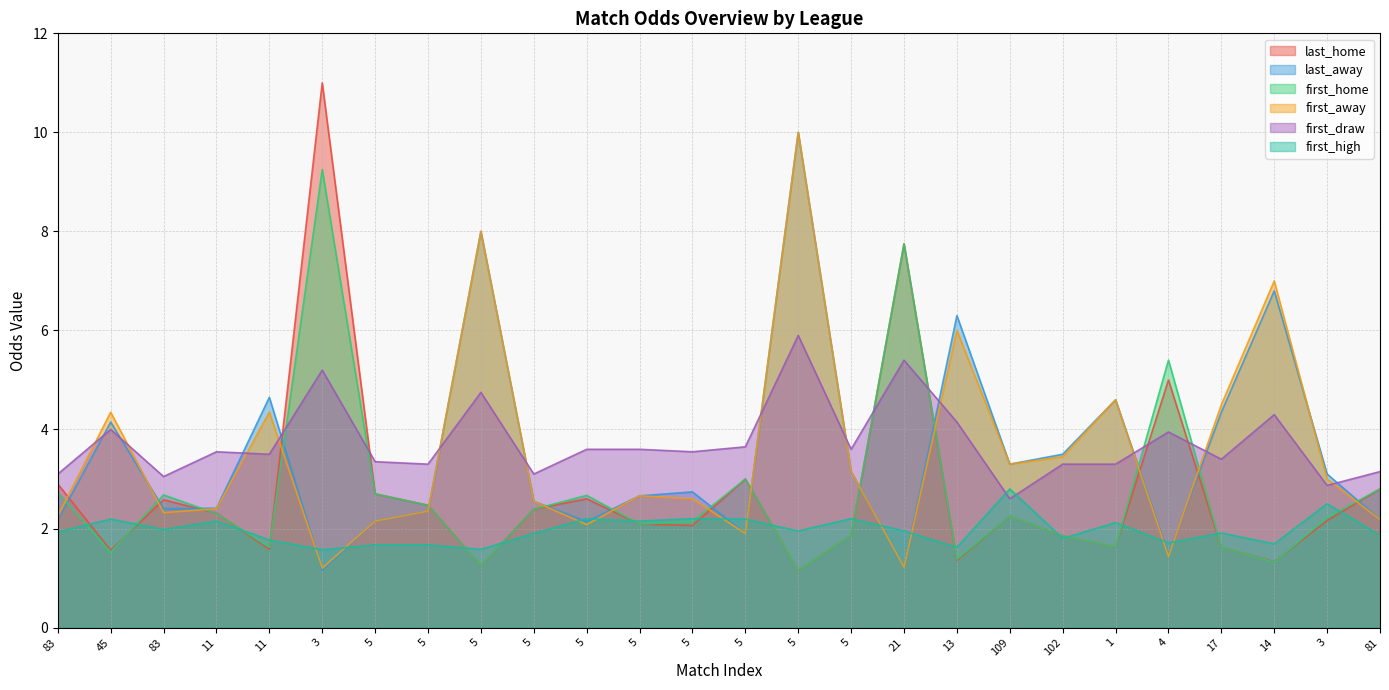

After their last crossing, which series has the higher values: first_home or last_home?

first_home